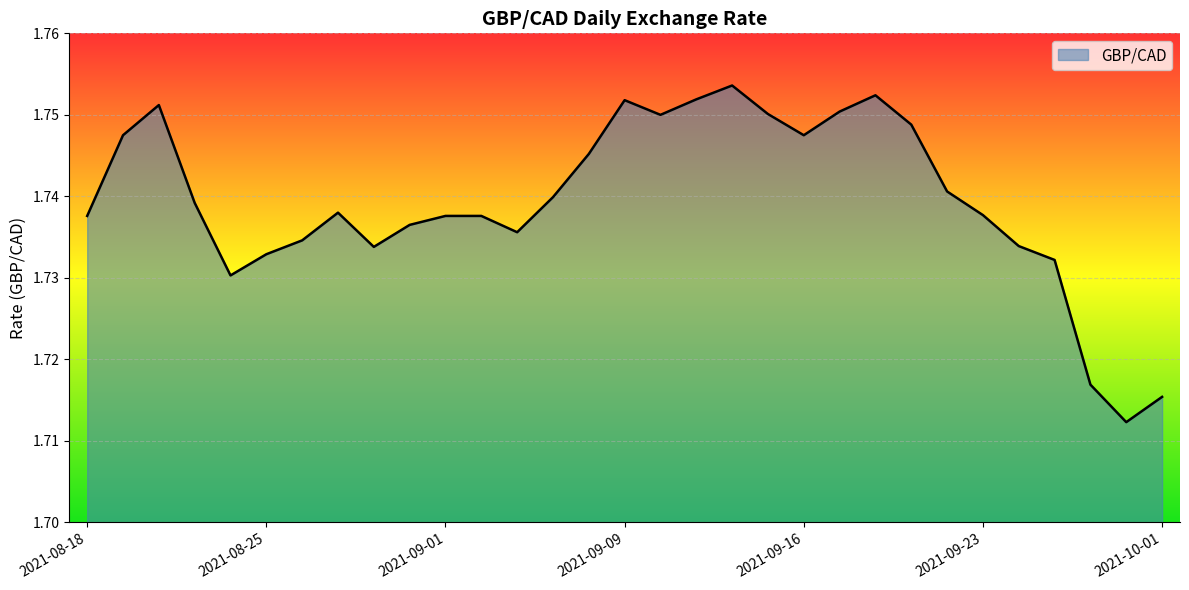

Does the chart display data point markers on the line(s)?

No